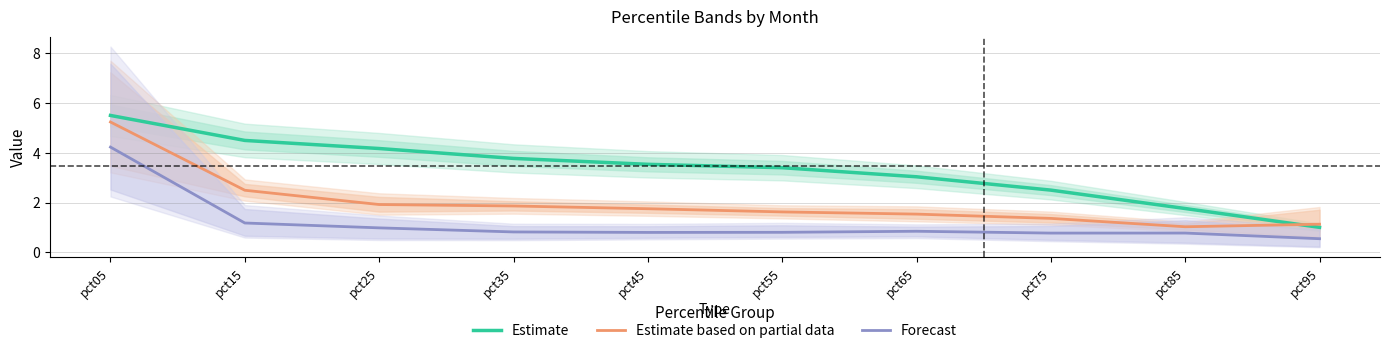

What is the total value across all series at pct45?

6.1